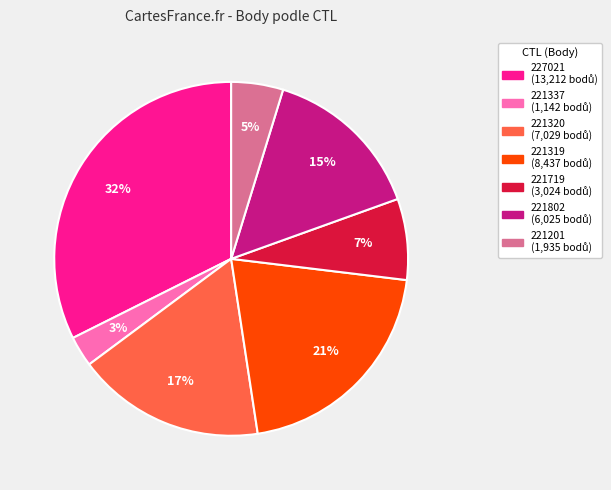

Is there any slice that represents more than half of the pie?

No